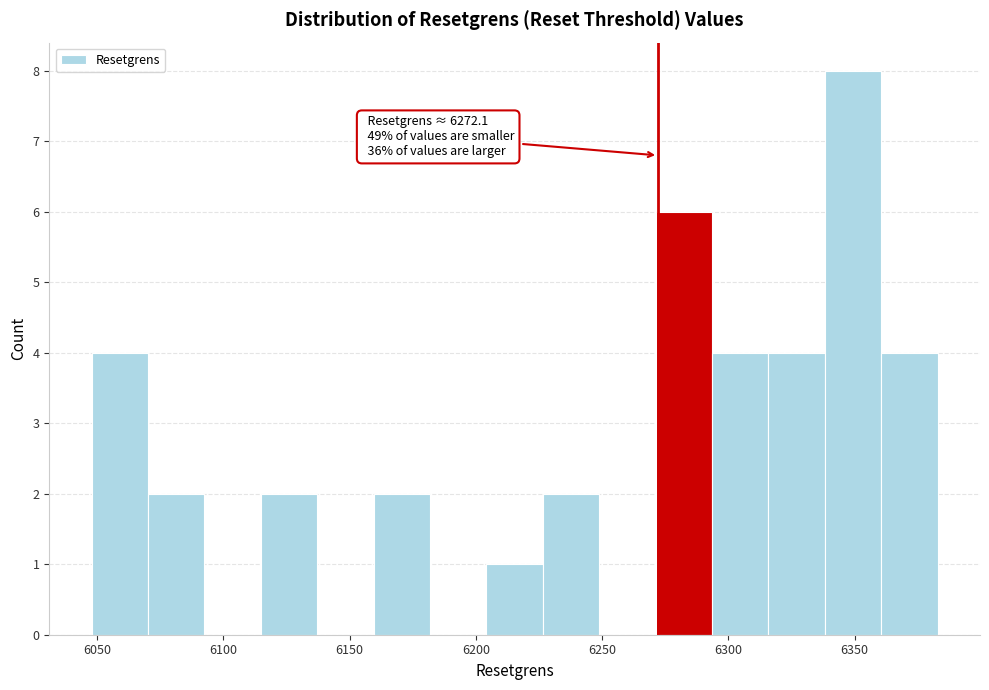

Which range on the x-axis has the tallest bar?

6340 to 6360